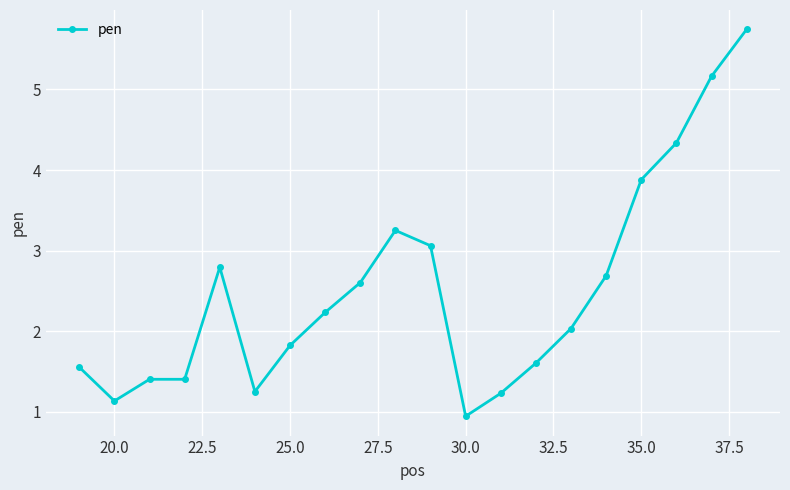

What is the difference between the maximum and minimum values?

4.8